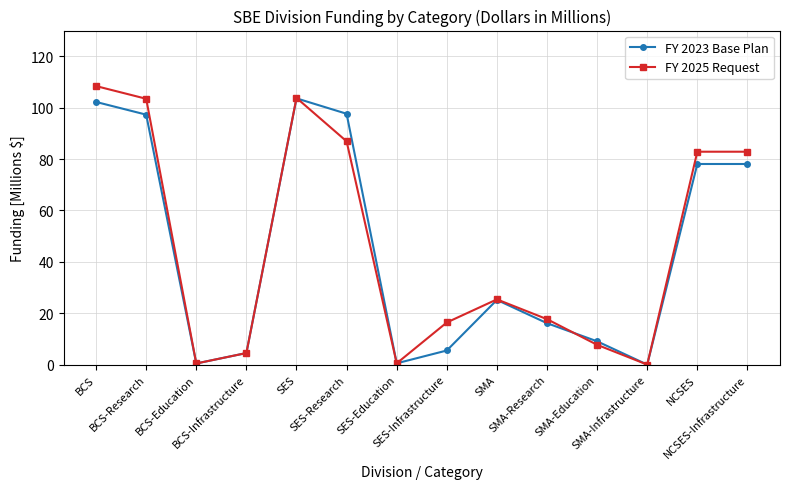

List the series in order of their peak value, lowest first.

FY 2023 Base Plan, FY 2025 Request